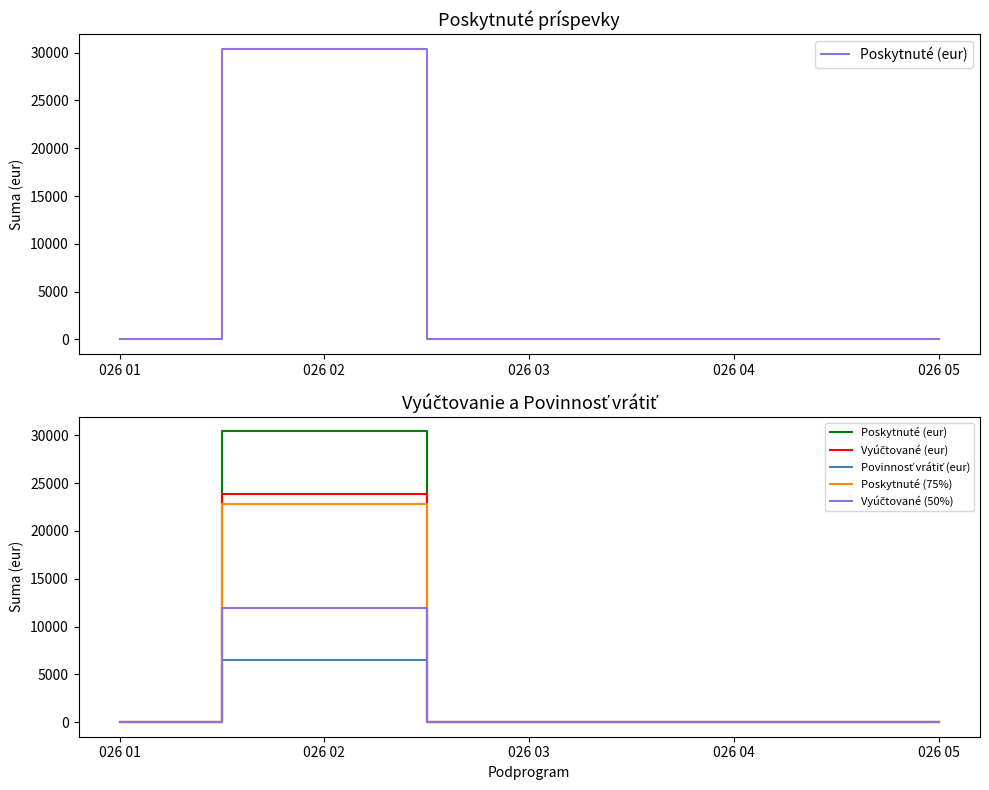

At which category does the chart reach its peak across all series?

026 02